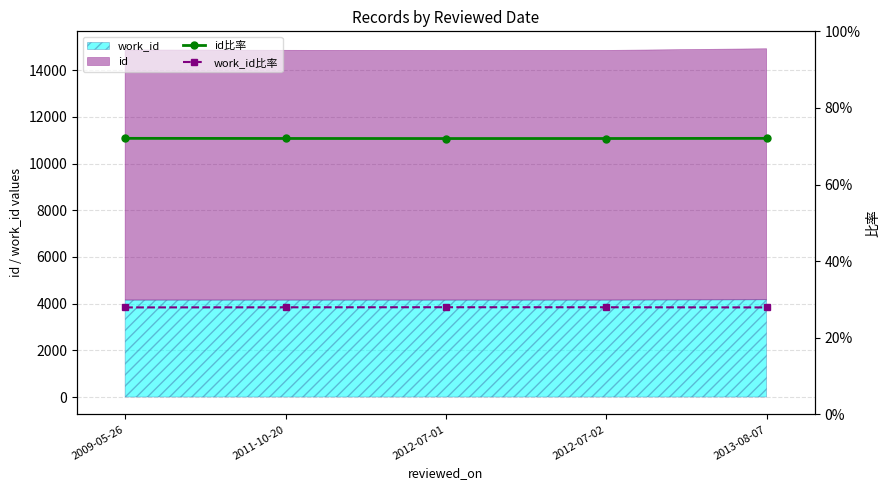

True or false: id比率 and work_id比率 intersect in this chart.

False